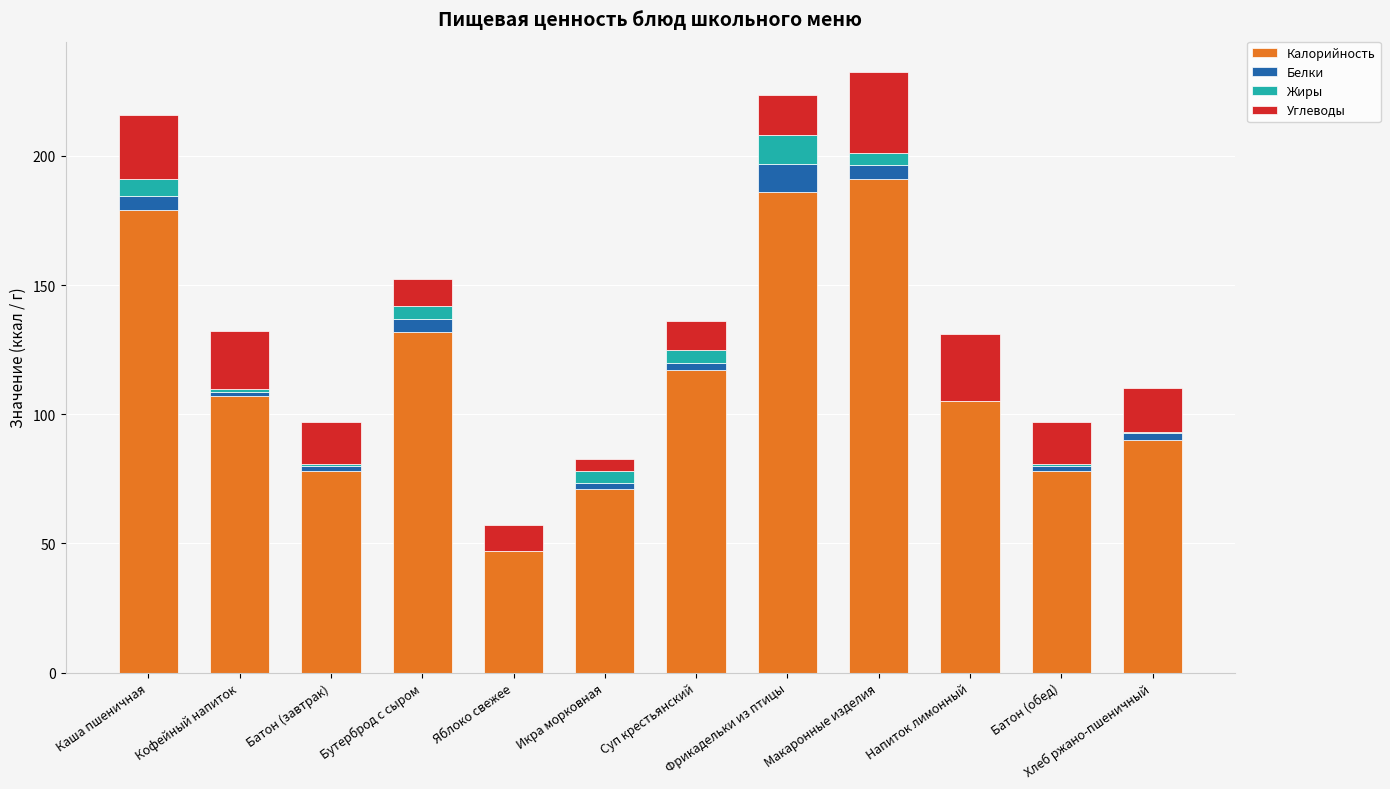

What is the maximum value for Калорийность?

191.0